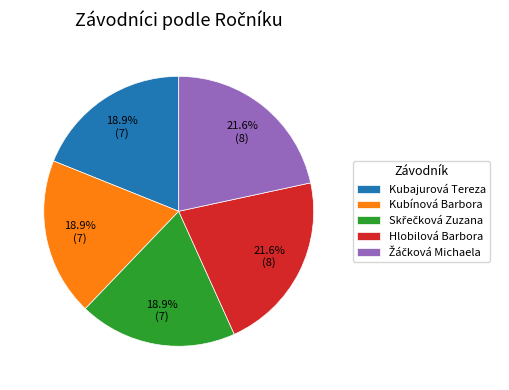

Which has a higher value, Kubajurová Tereza or Hlobilová Barbora?

Hlobilová Barbora